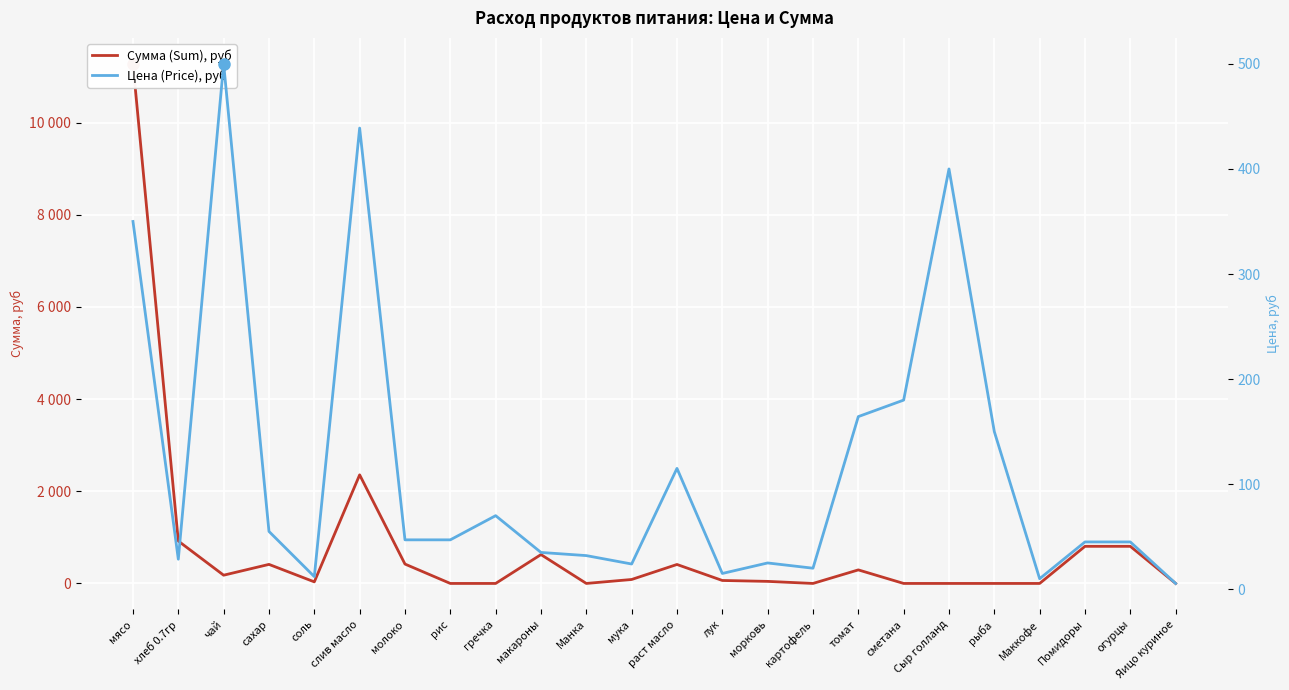

What are all the series names shown in the legend?

Сумма (Sum), руб, Цена (Price), руб